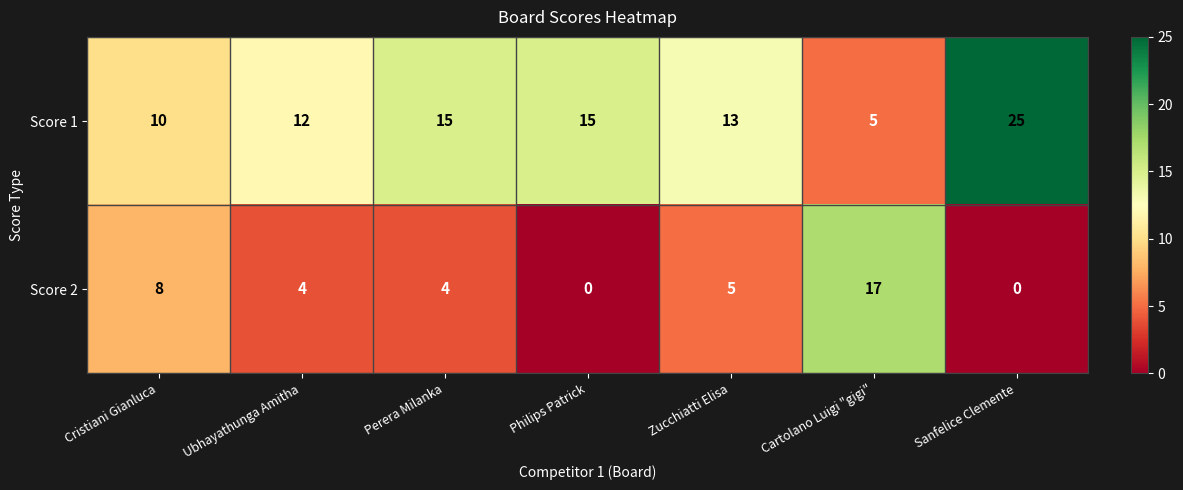

Is it true that Score 1 equals 3 at Cartolano Luigi "gigi"?

False